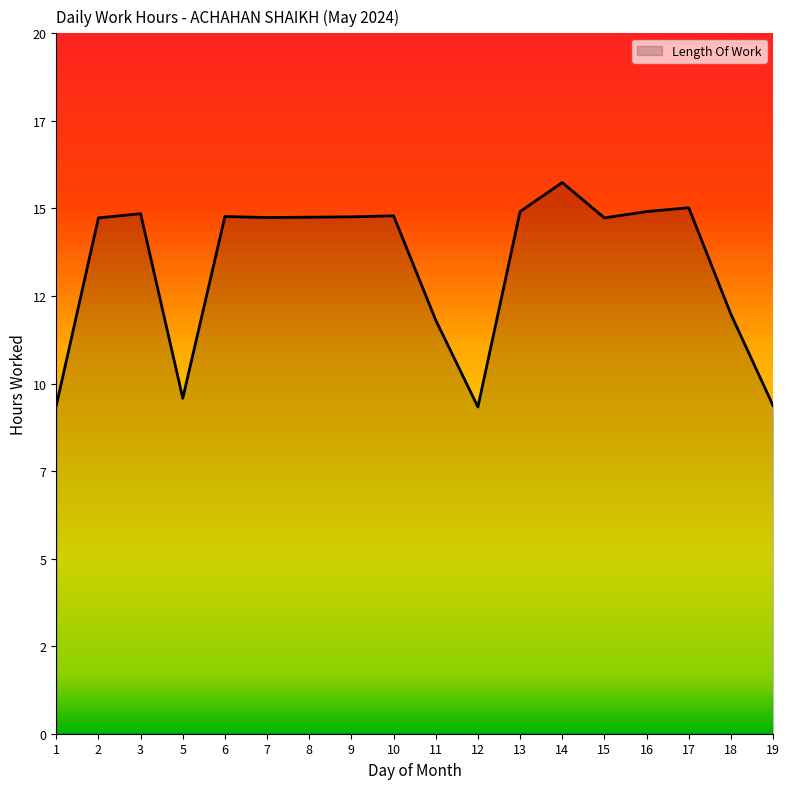

Does the chart display data point markers on the line(s)?

No